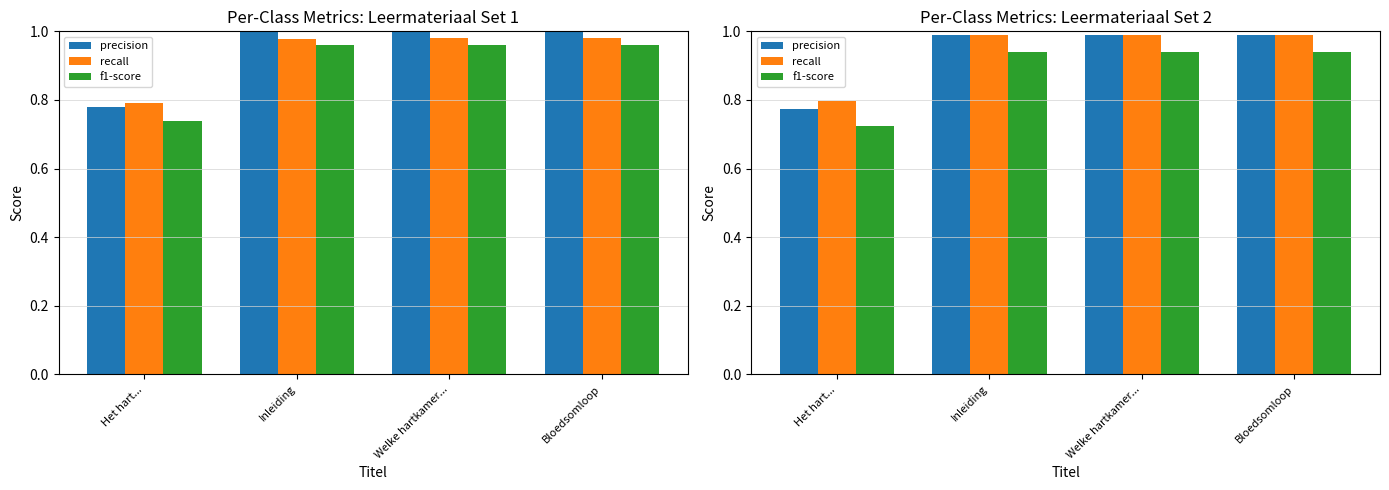

What is the label of the 3rd bar from the right?

Inleiding